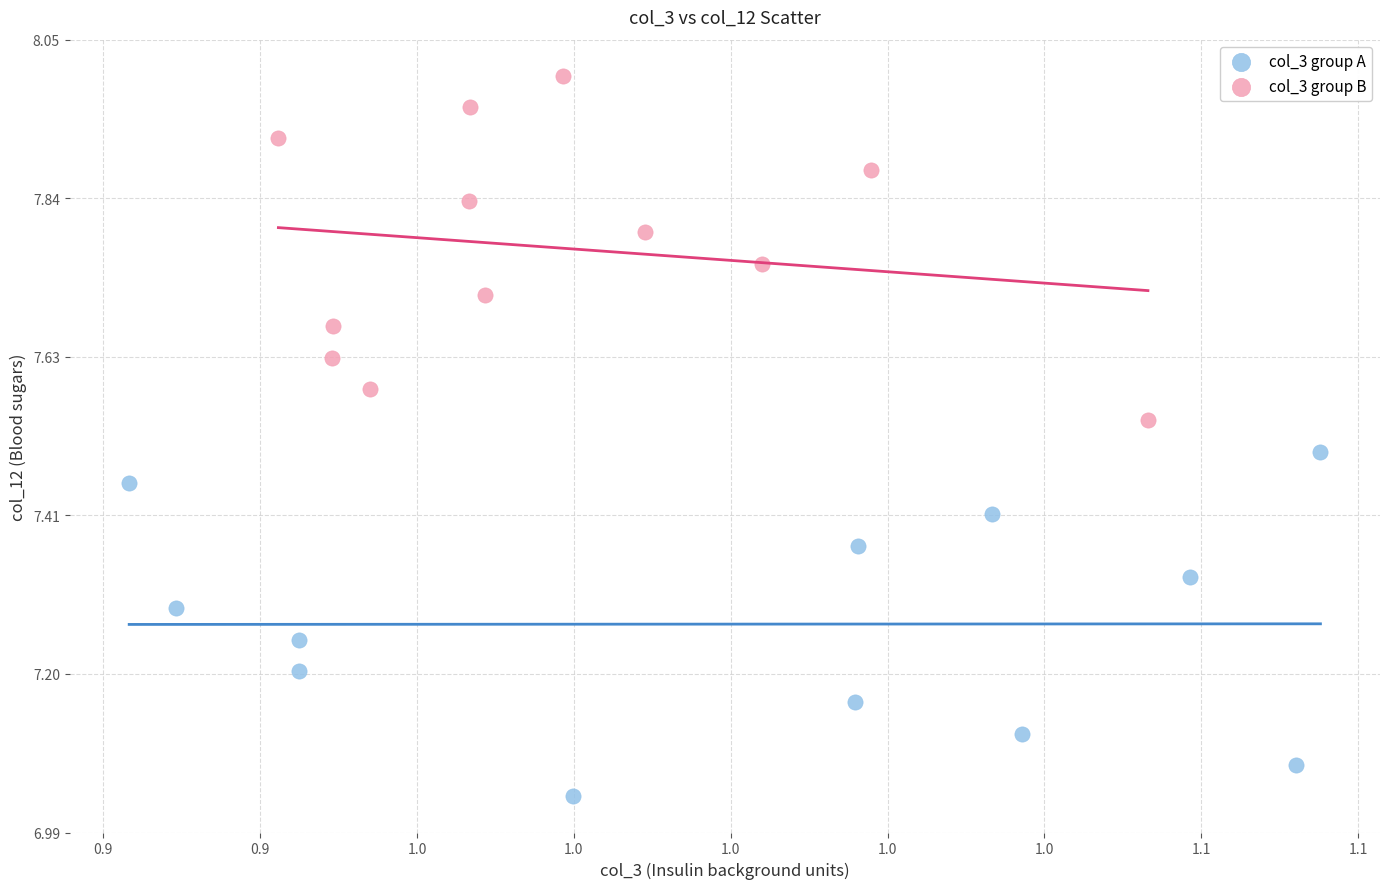

Which series reaches the maximum Y coordinate?

col_3 group B